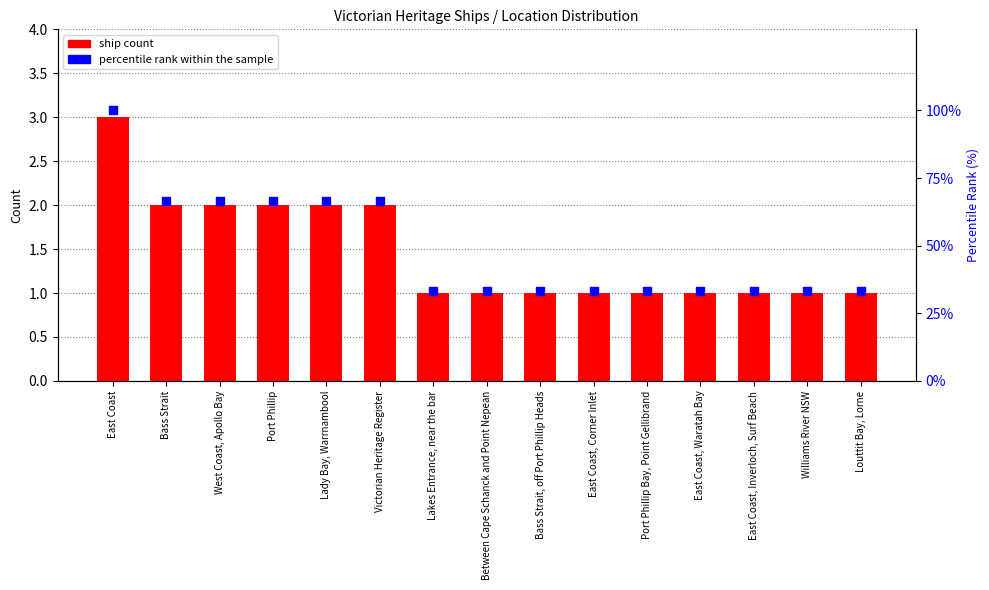

What are all the series names shown in the legend?

Ship Count, percentile rank within the sample